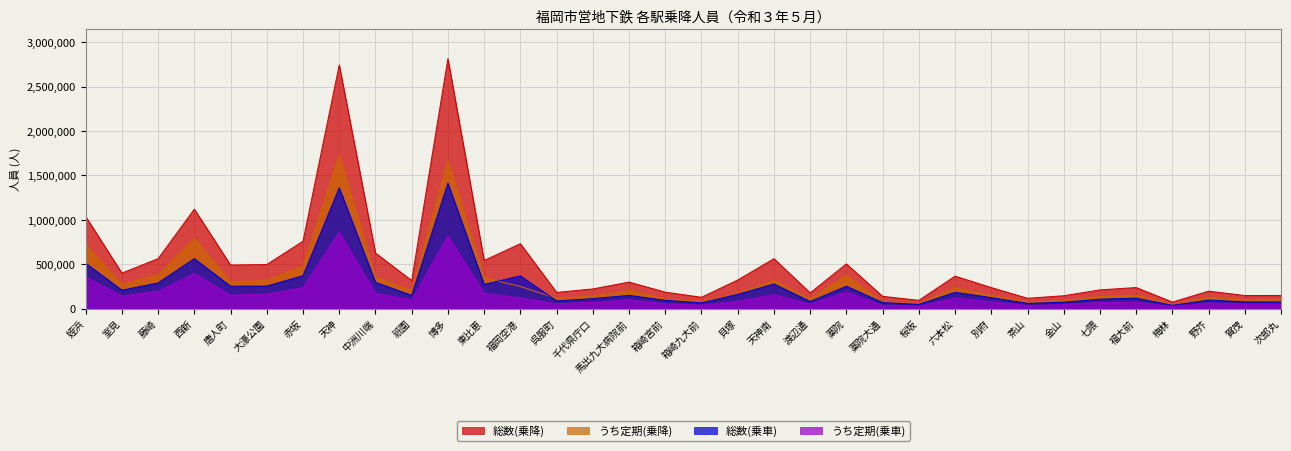

Which series has the largest range (max minus min)?

総数(乗降)